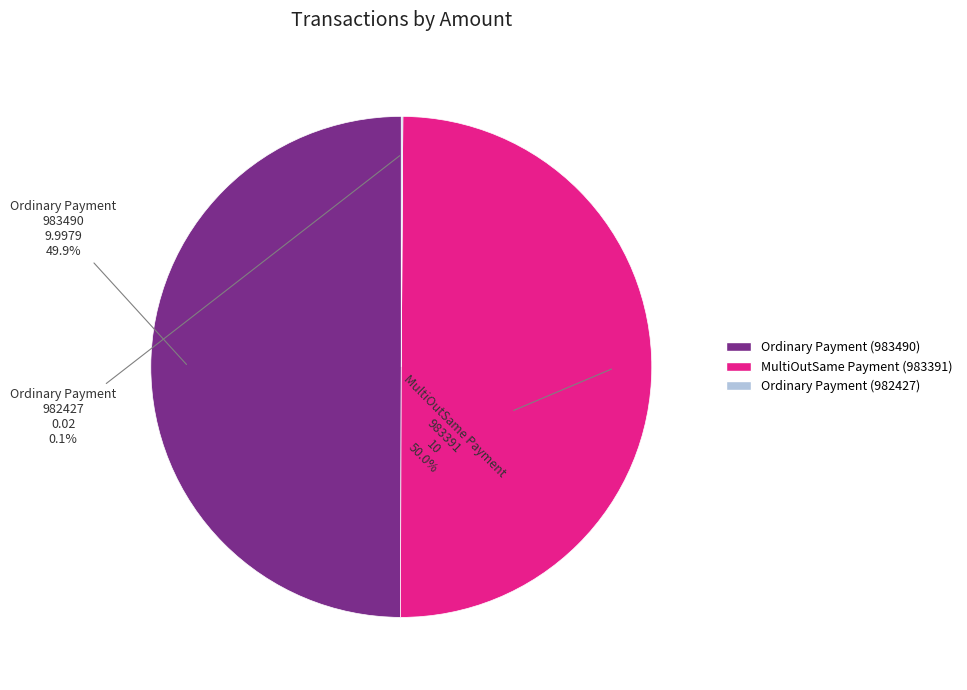

What portion of the pie excludes Ordinary Payment (983490)?

50.1%